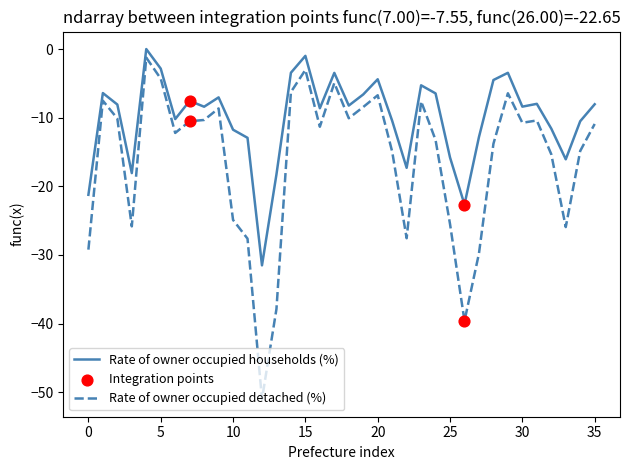

Which series has the largest range (max minus min)?

Rate of owner occupied detached (%)